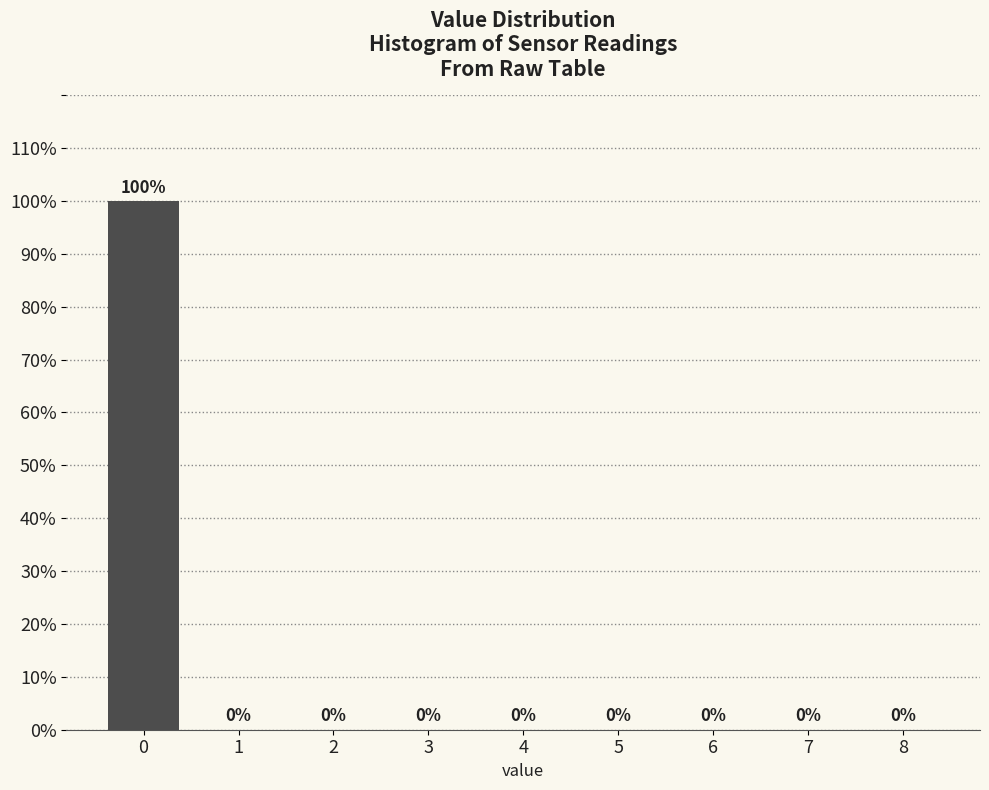

Reading right to left, extract all data points from this chart.

8=0	7=0	6=0	5=0	4=0	3=0	2=0	1=0	0=100